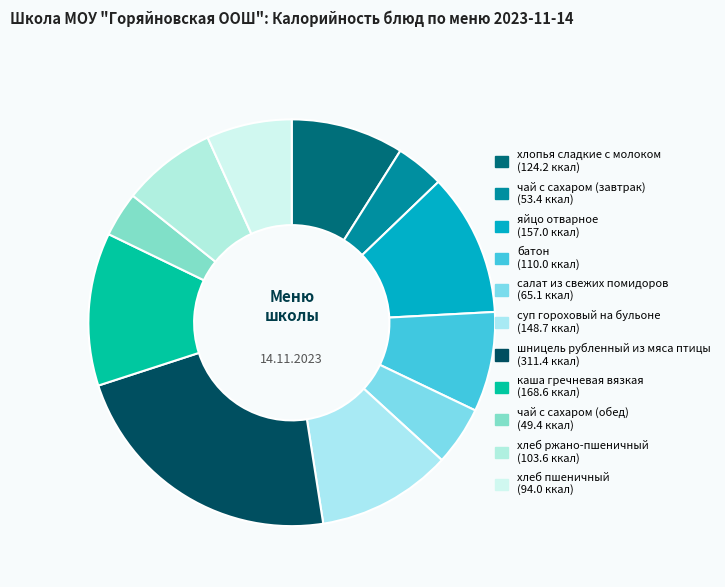

What is the ratio of the value at батон to the value at салат из свежих помидоров?

1.7